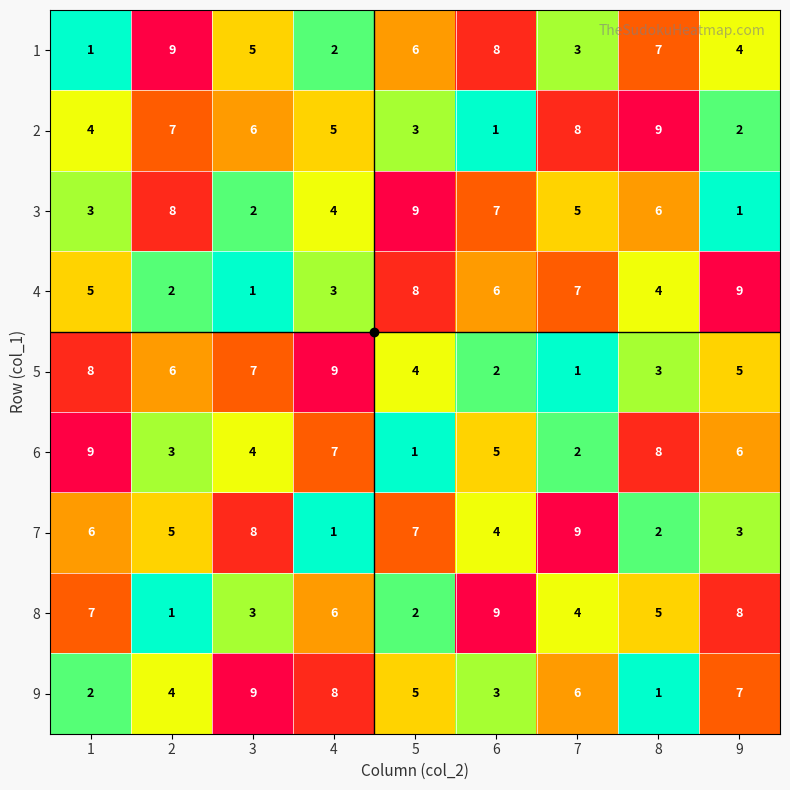

What is the difference between the maximum and minimum values in the 6 series?

8